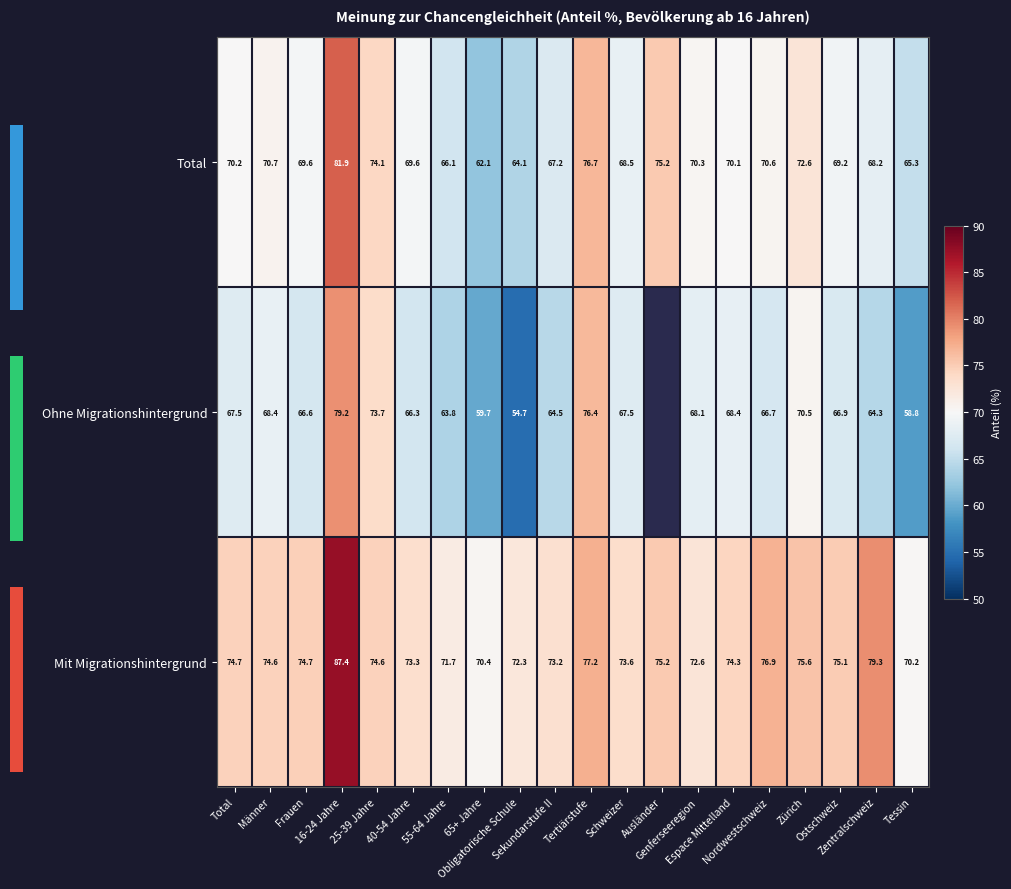

How many values in the Mit Migrationshintergrund series exceed 74?

12